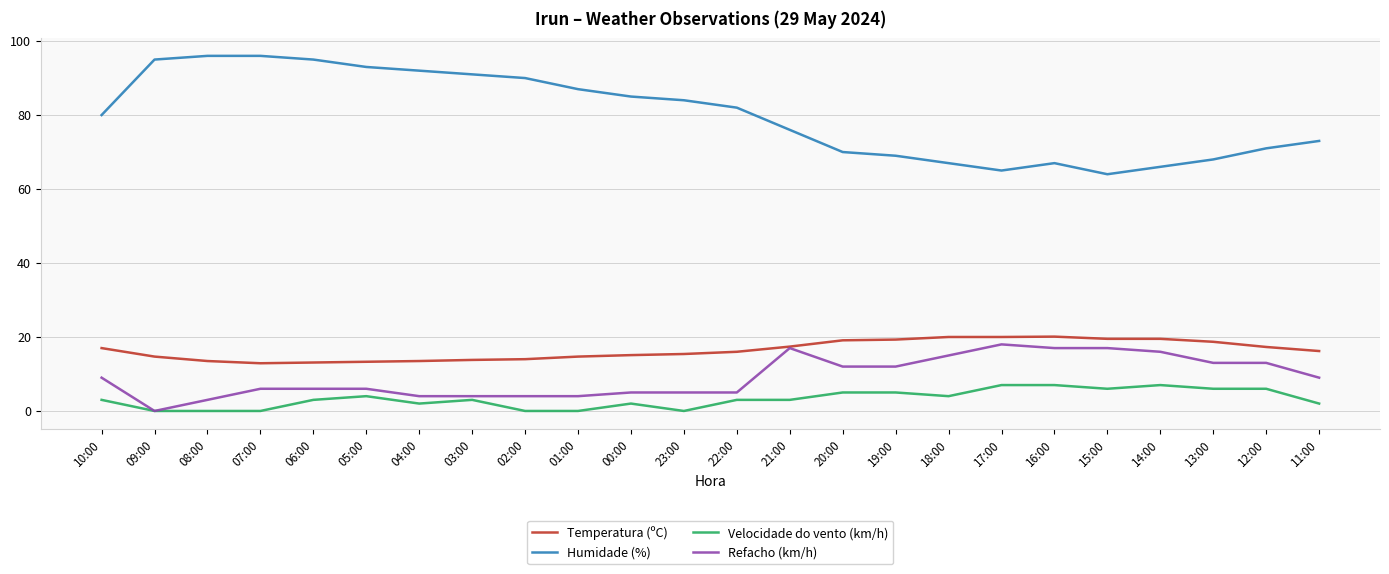

The Refacho (km/h) series shows 6.0 at 05:00. True or false?

True